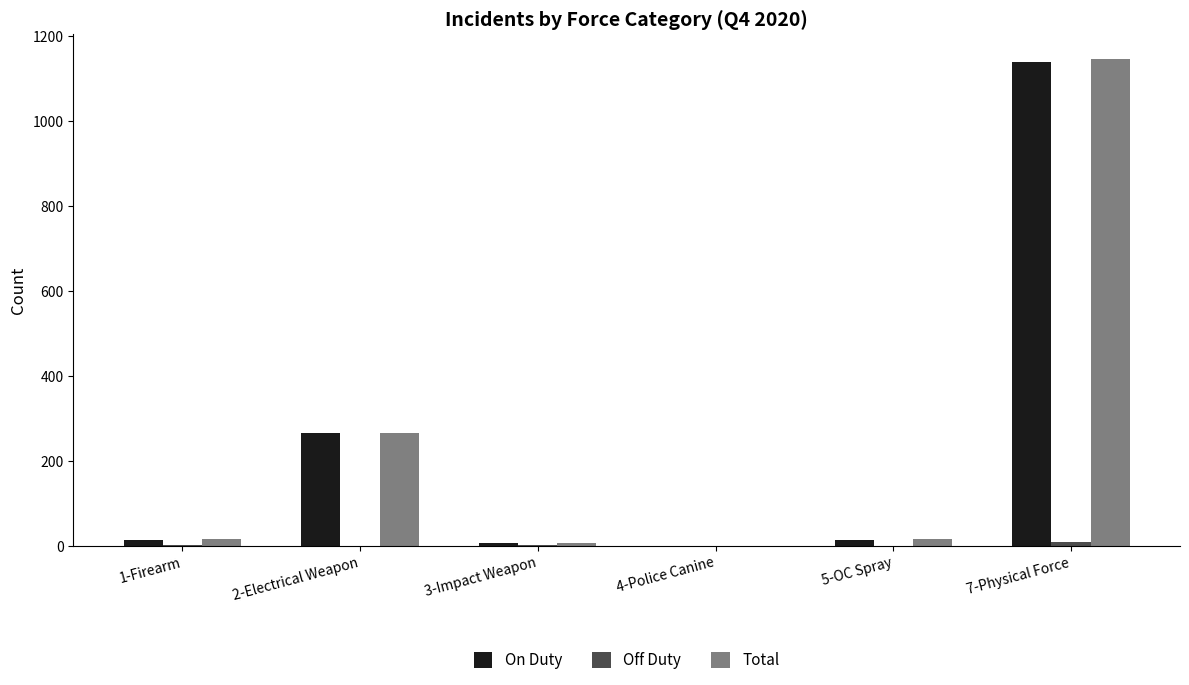

Does the chart contain stacked bars?

No